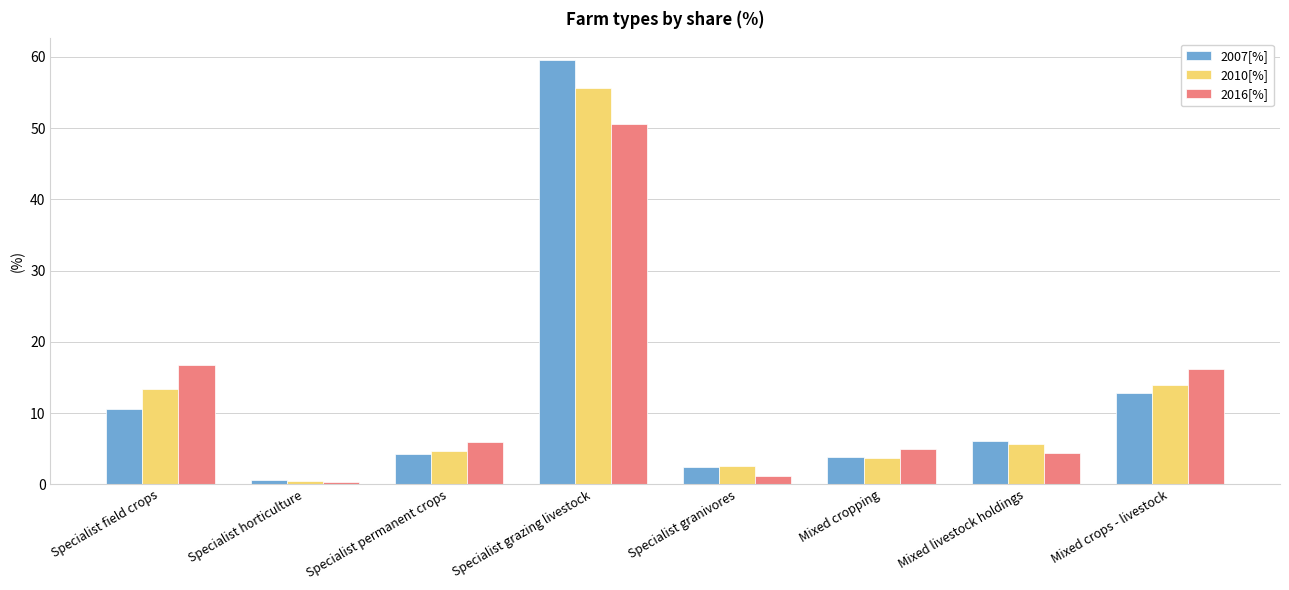

What is the label of the 6th bar from the left?

Mixed cropping